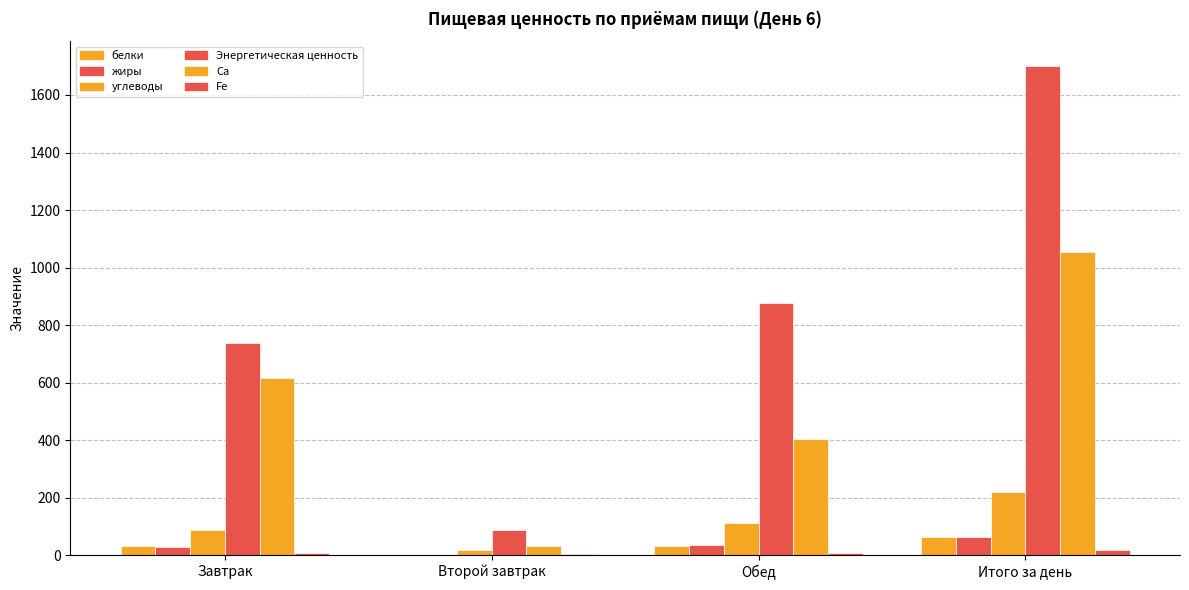

Where does the углеводы series first go above 110?

Обед